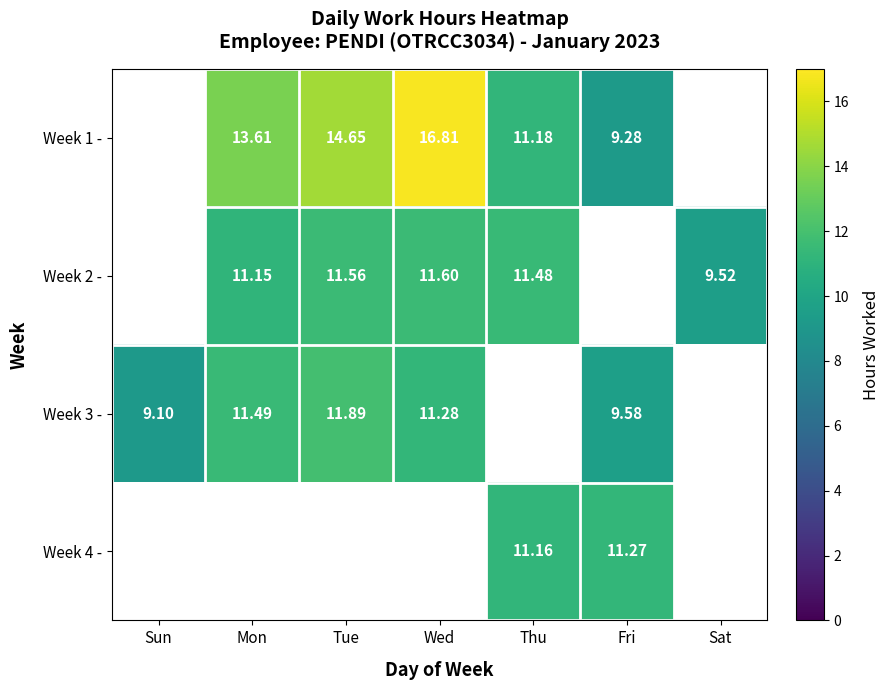

Is the value of Week 4 - at Thu greater than the value of Week 3 - at Tue?

No